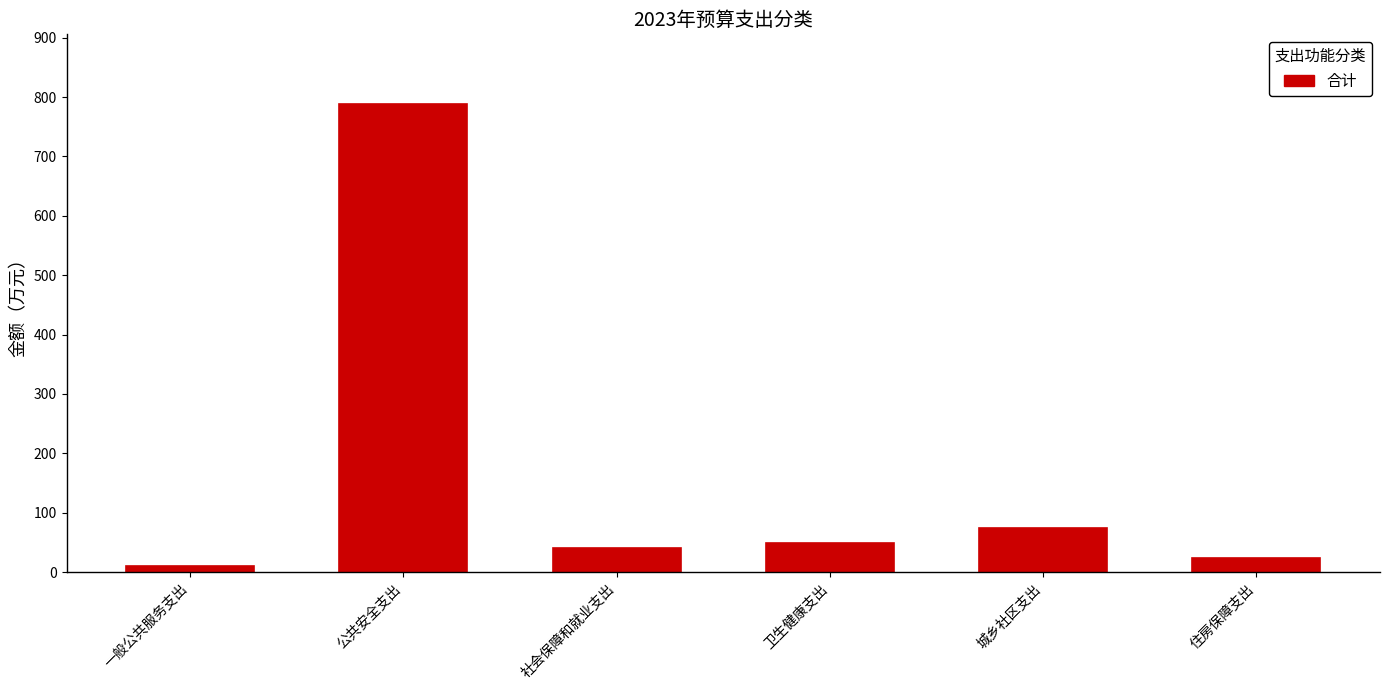

What is the difference between the maximum and minimum values?

776.8